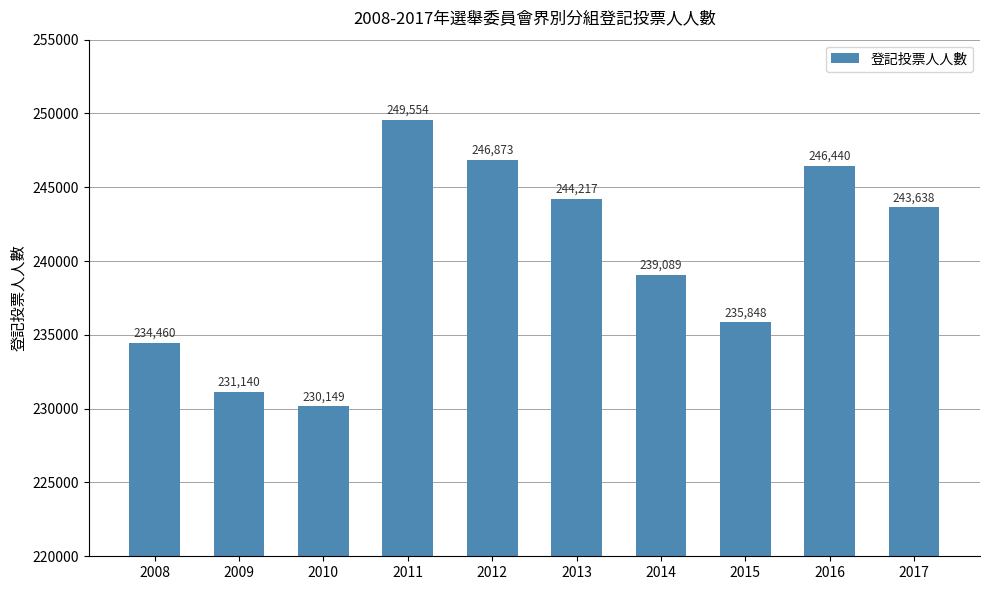

What is the smallest value displayed?

230149